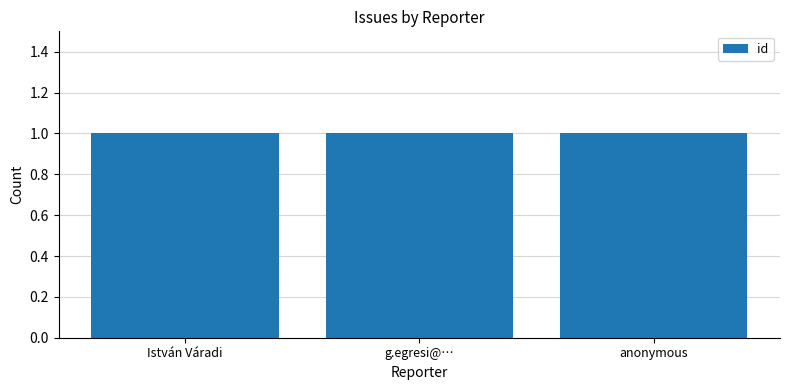

What is the ratio of the value at g.egresi@… to the value at István Váradi?

1.0